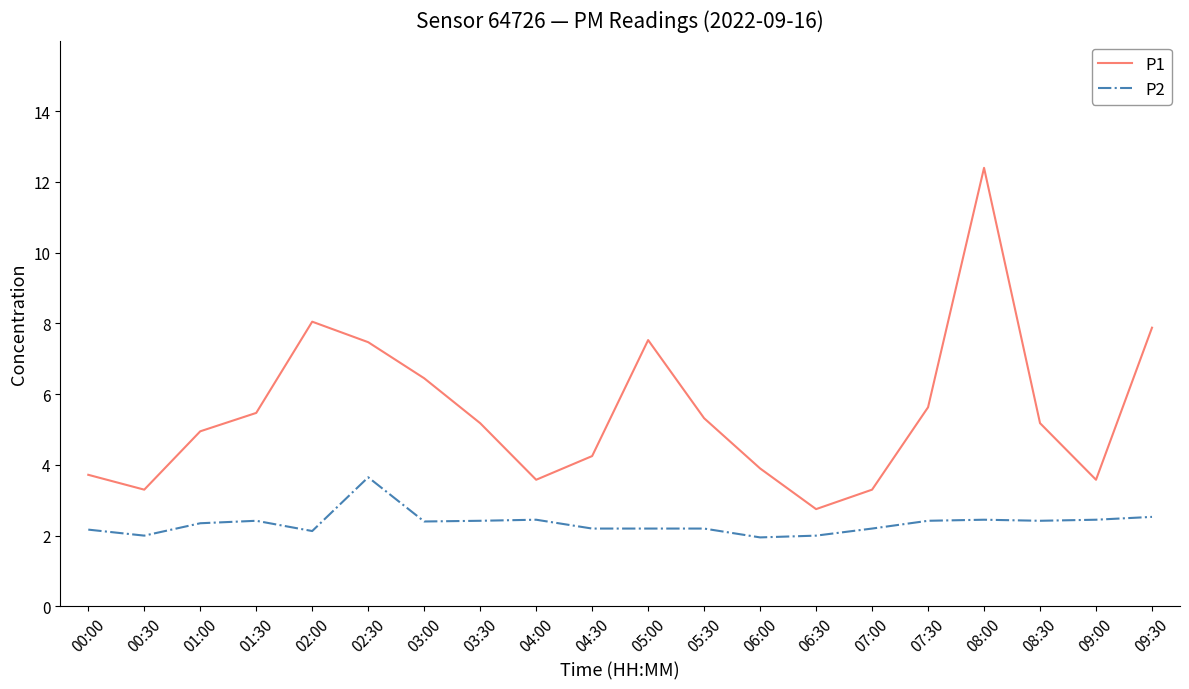

How many distinct data groups are displayed?

2